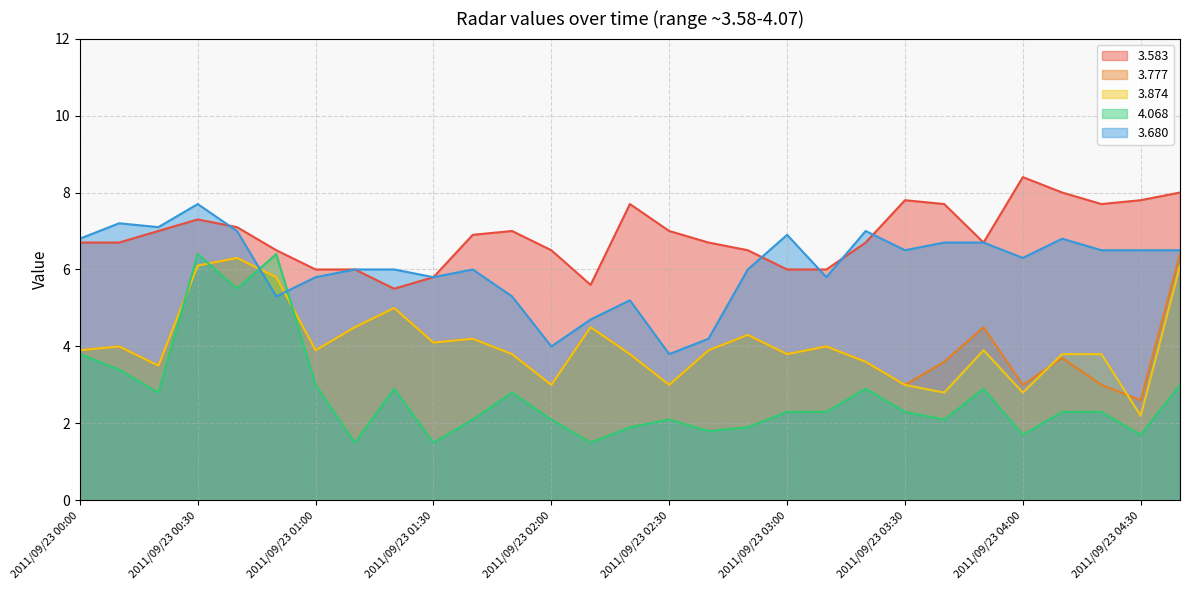

Between 2011/09/23 00:20 and 2011/09/23 02:00, which series saw the biggest shift?

3.680